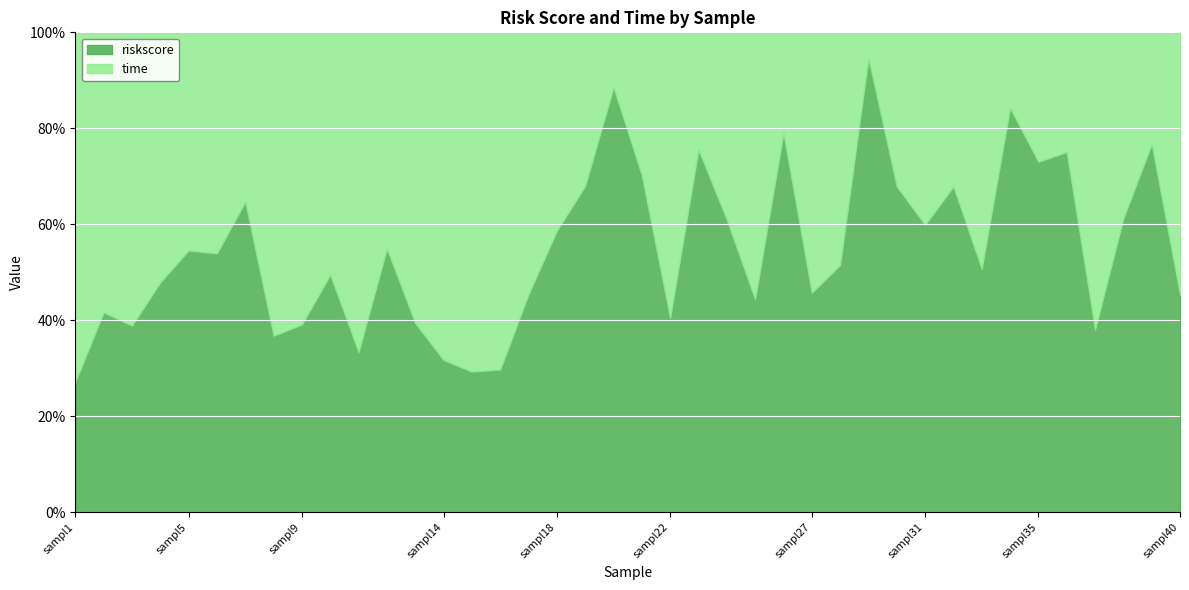

What is the difference between the riskscore values at sampl21 and sampl10?

0.8